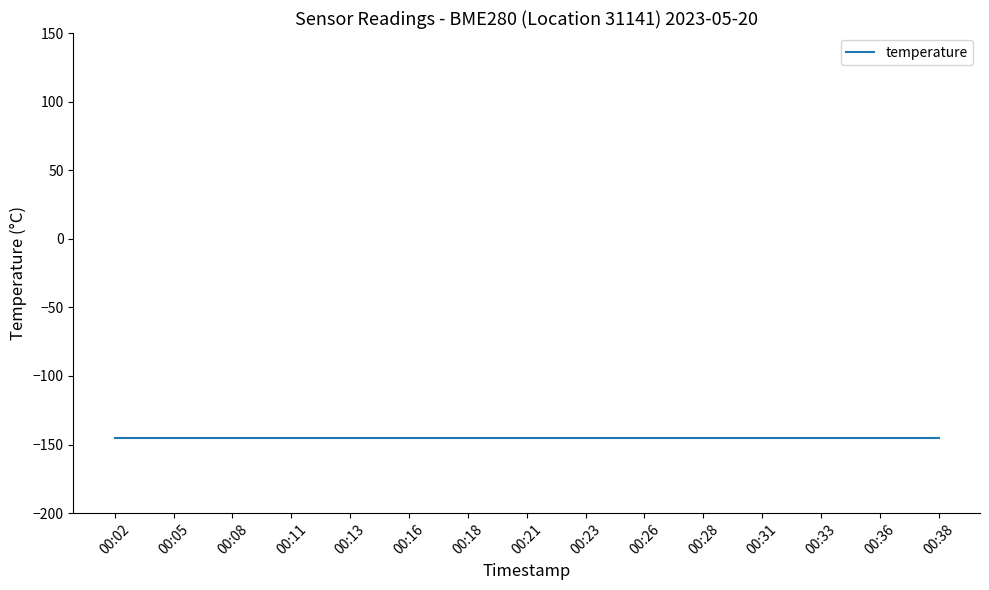

True or false: temperature has a value of -145.4 at 00:21.

True